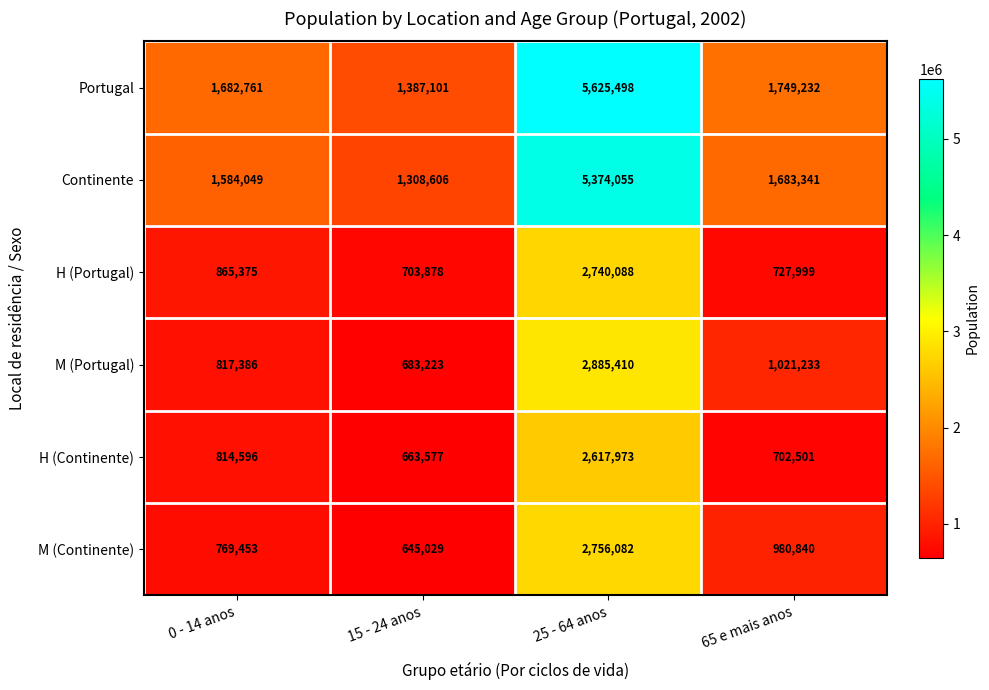

At which category does the chart reach its minimum across all series?

15 - 24 anos